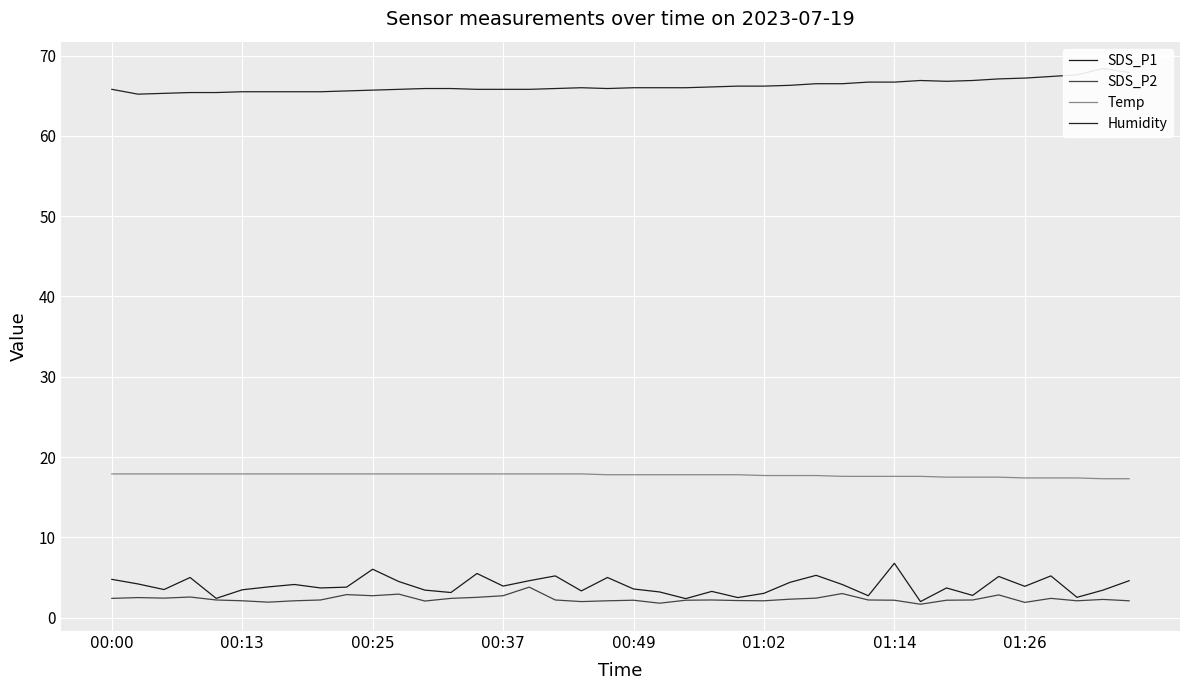

What position from the right is 23?

17